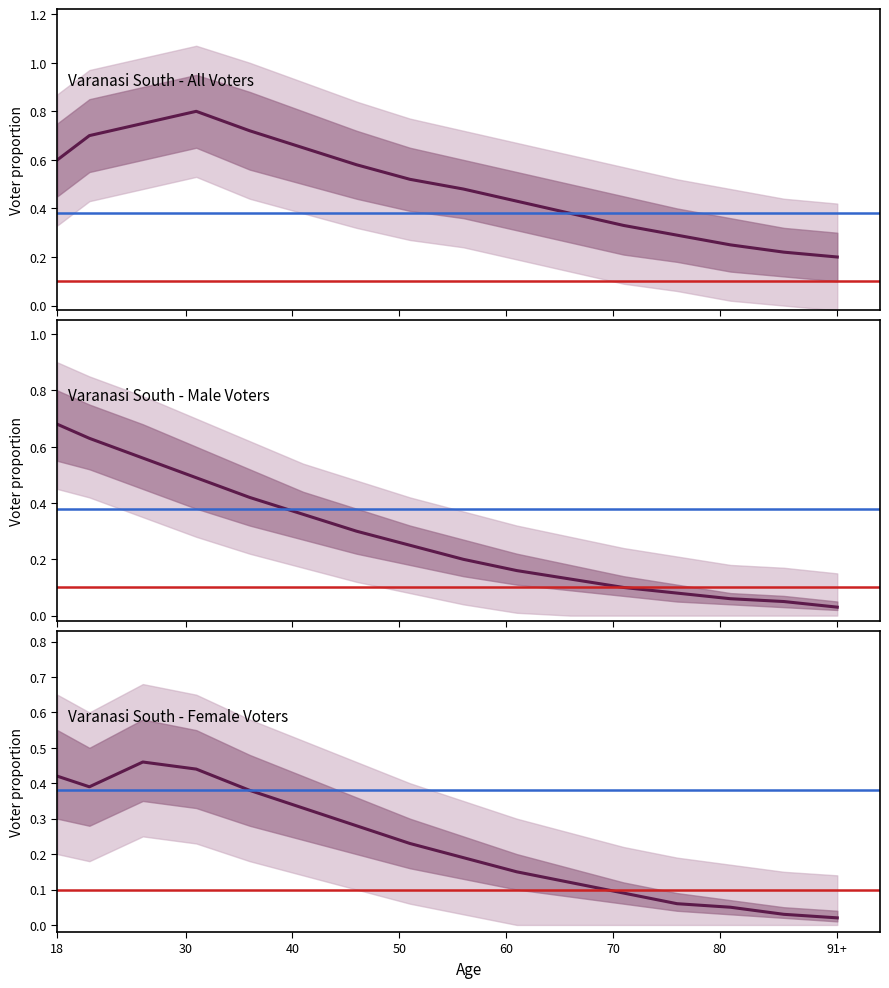

What is the average value of the Male series?

0.3